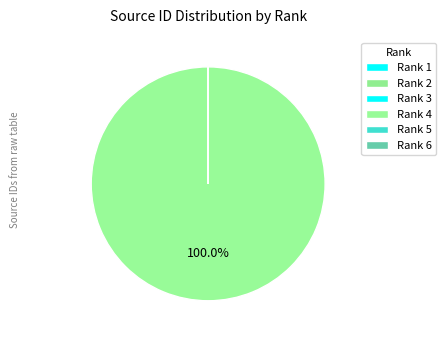

Which has a higher value, Rank 3 or Rank 6?

Rank 6